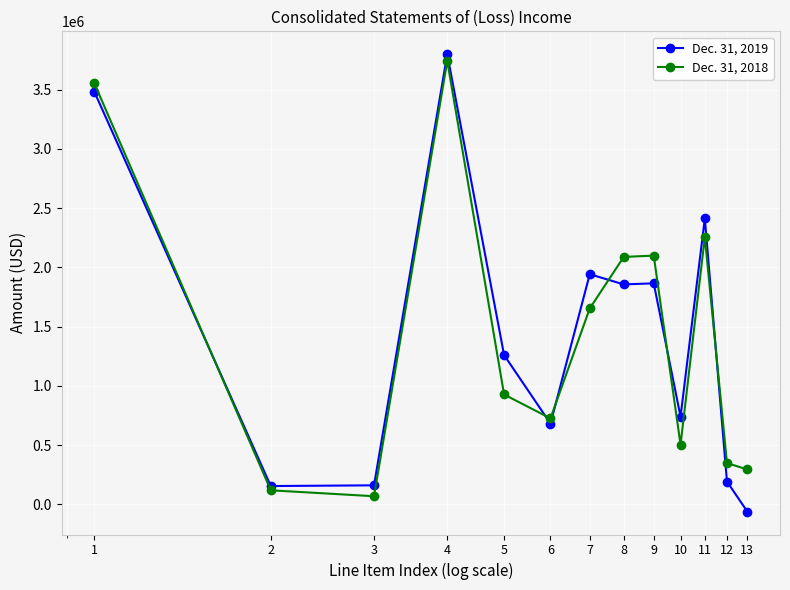

What is the value of the Dec. 31, 2018 point at the 2nd from the left?

119000